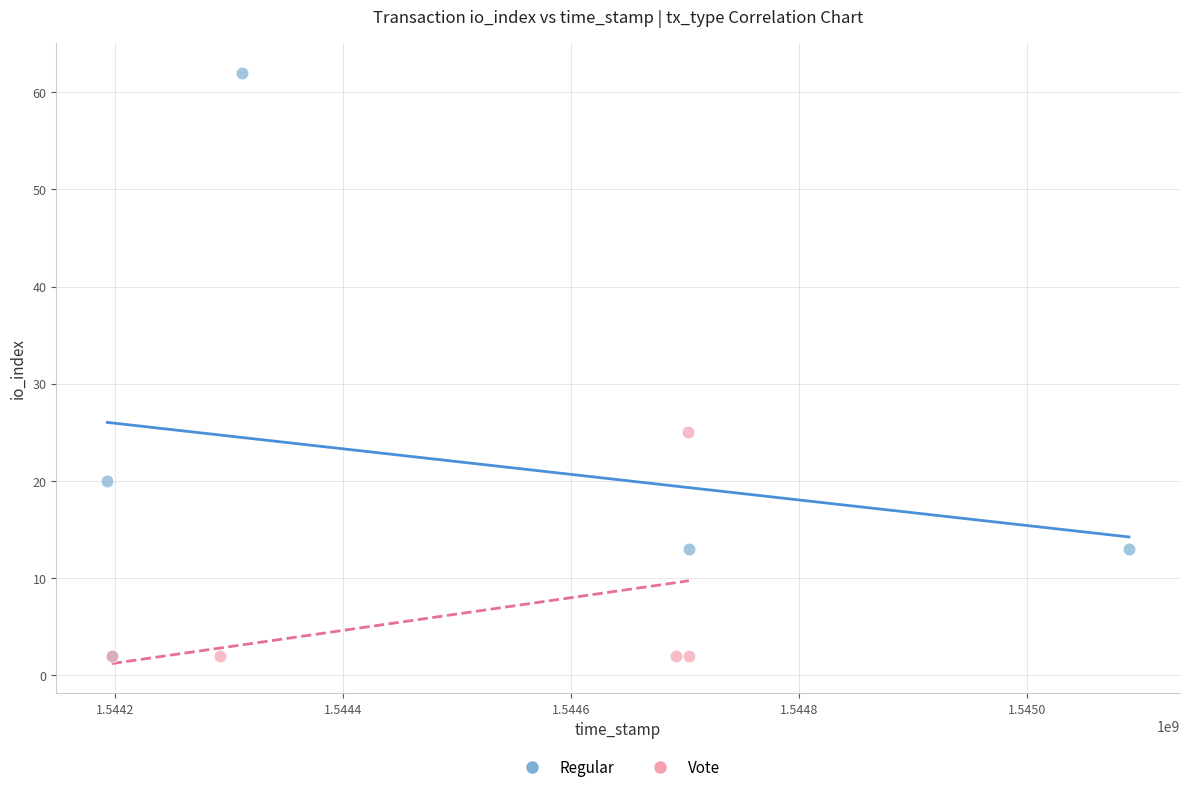

Which series has the largest Y range (max minus min)?

Regular